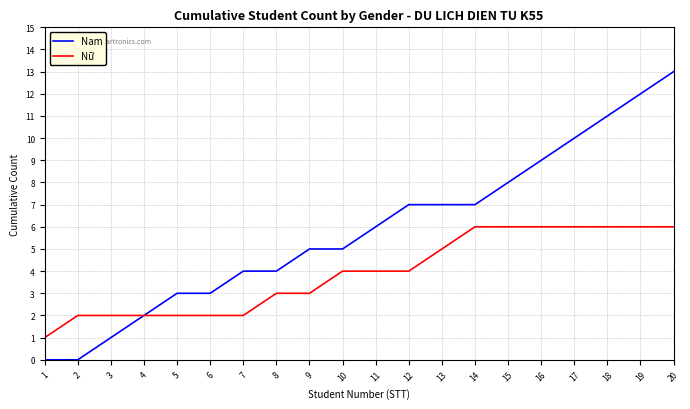

Which series has the widest spread of values?

Nam